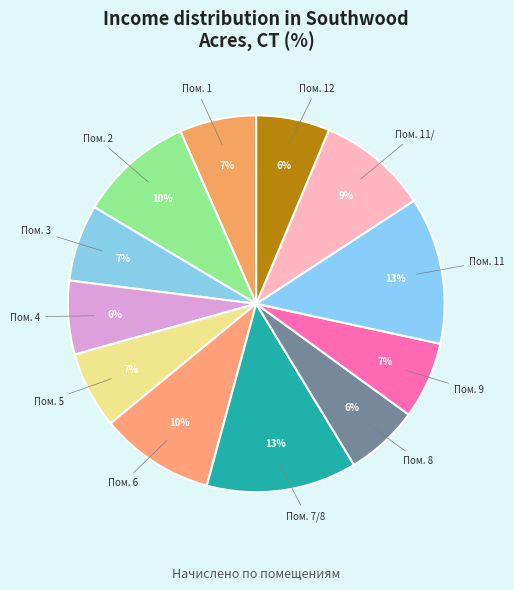

Count the number of slices in the pie.

12